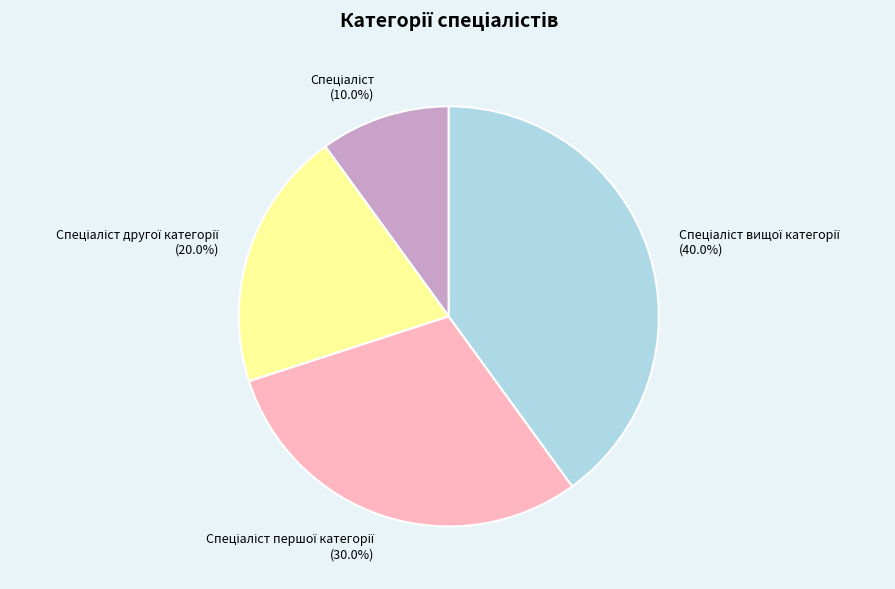

How many segments does this pie chart have?

4